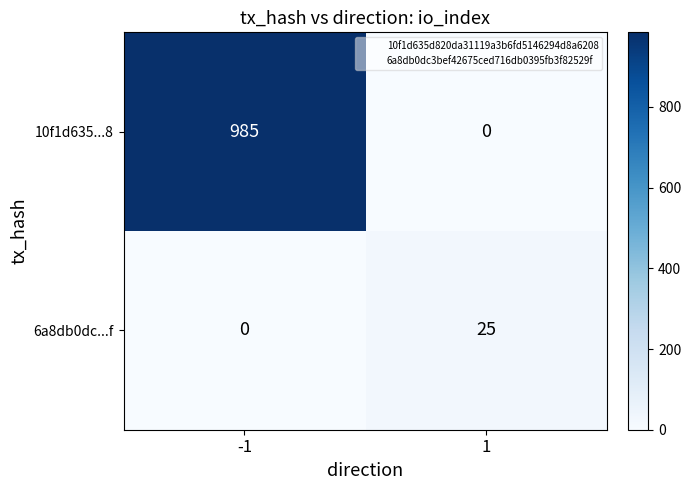

What is the greatest value displayed?

985